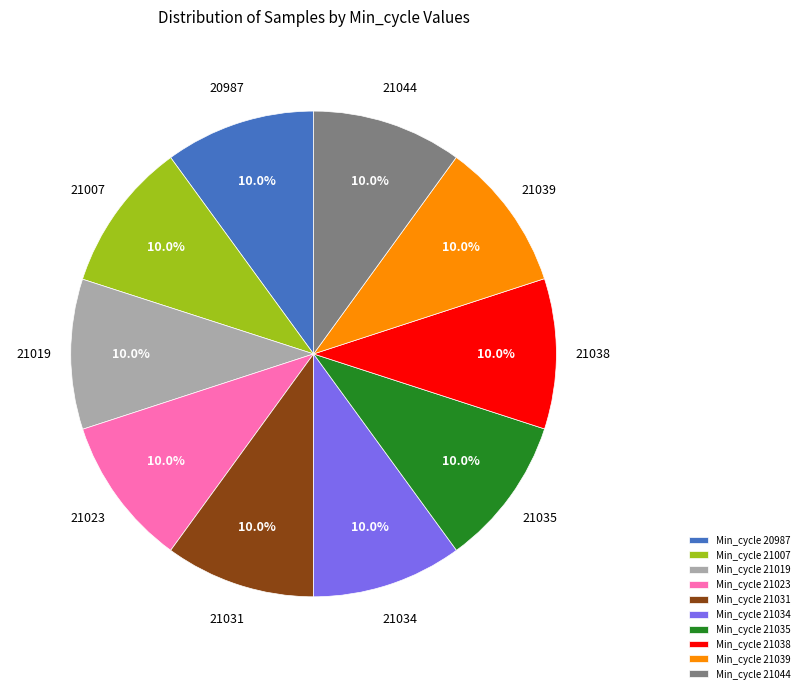

What is the total percentage of Min_cycle 21031 and Min_cycle 21035?

20.0%